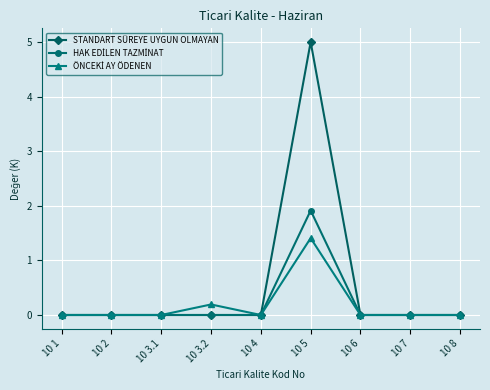

How many lines are shown in the chart?

3